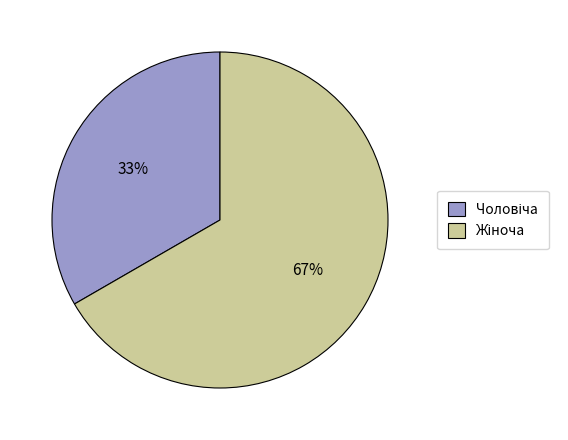

To the nearest percent, what is the average slice percentage?

50%